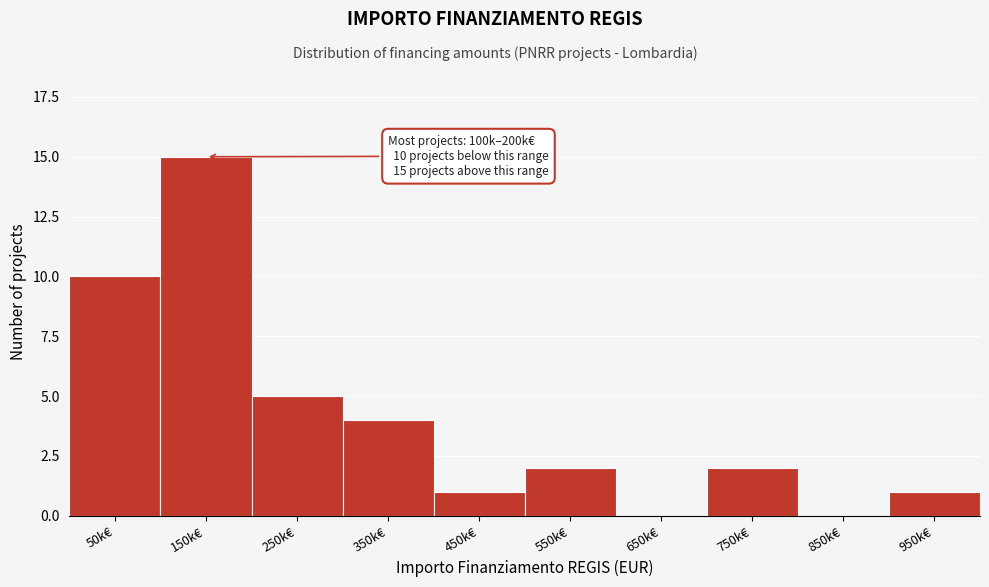

Reading left to right, what are all the values shown in this chart?

50k€=10	150k€=15	250k€=5	350k€=4	450k€=1	550k€=2	650k€=0	750k€=2	850k€=0	950k€=1